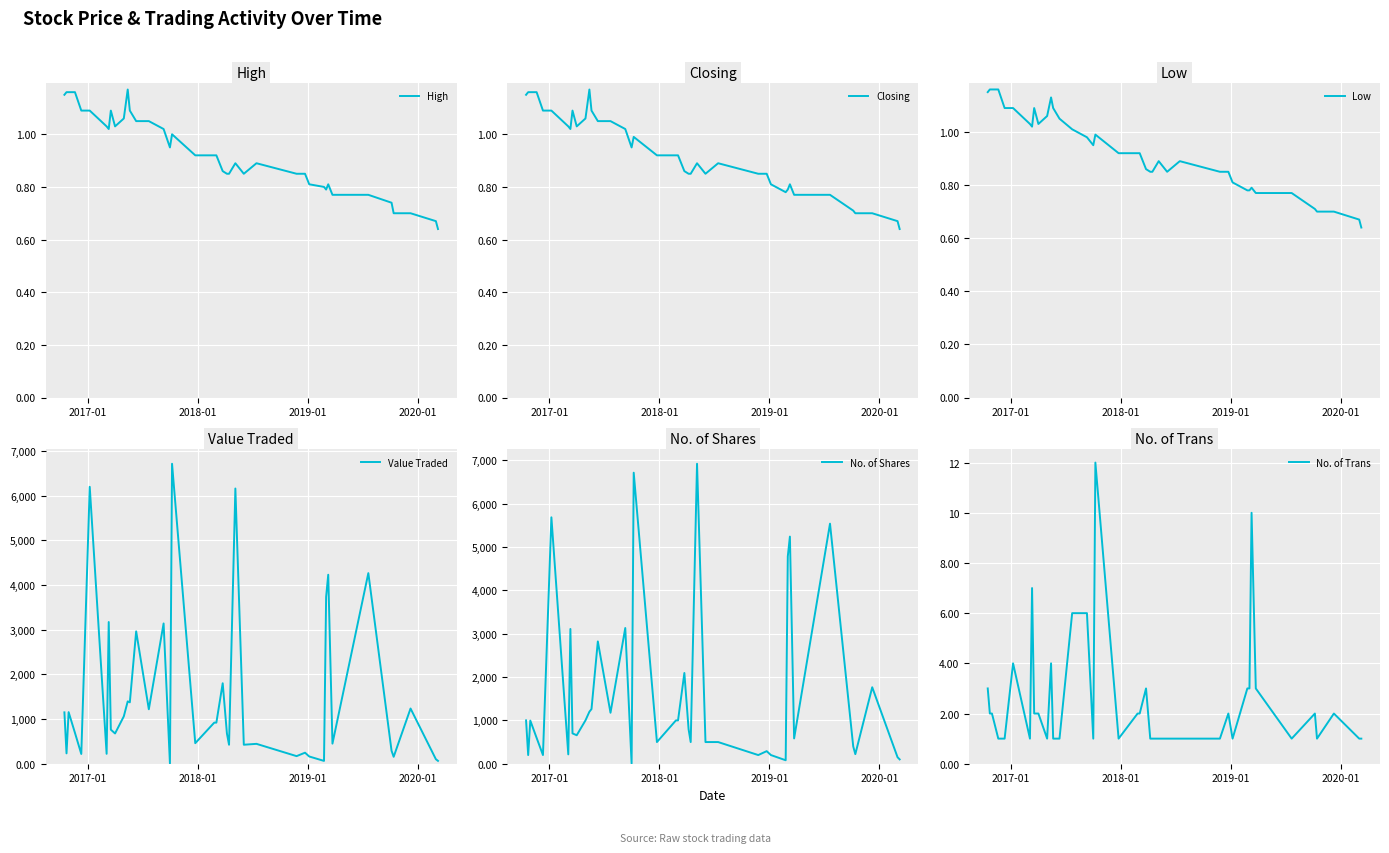

How many lines are shown in the chart?

6